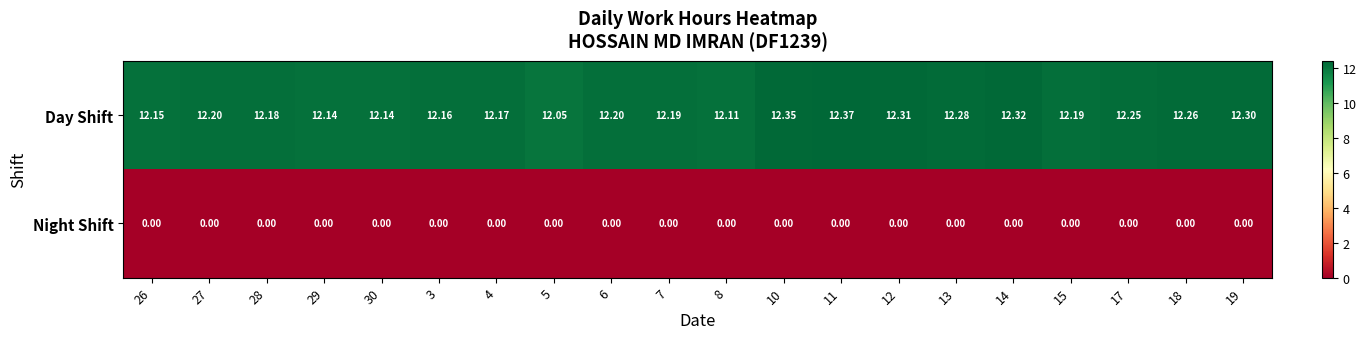

Is the value of Night Shift at 19 greater than the value of Day Shift at 7?

No